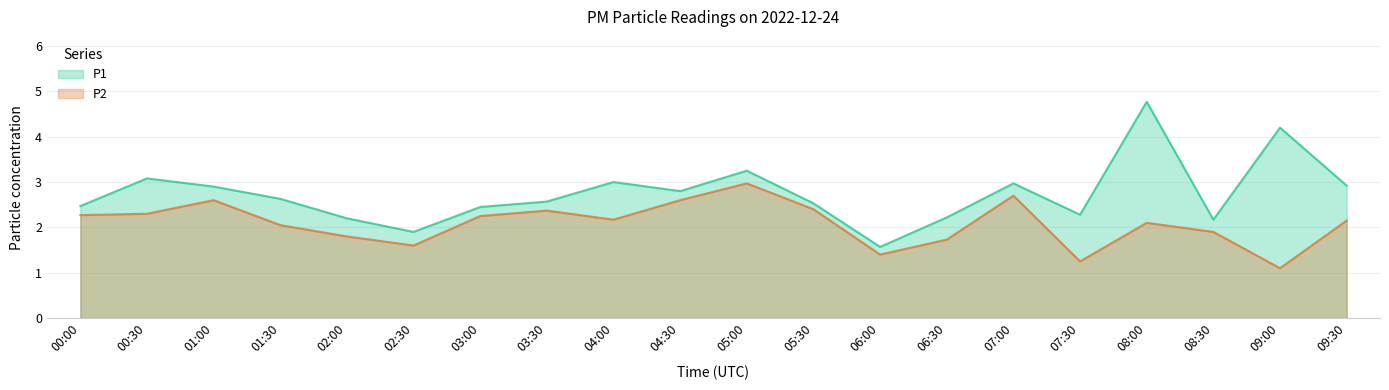

True or false: P1 and P2 cross at least once.

False